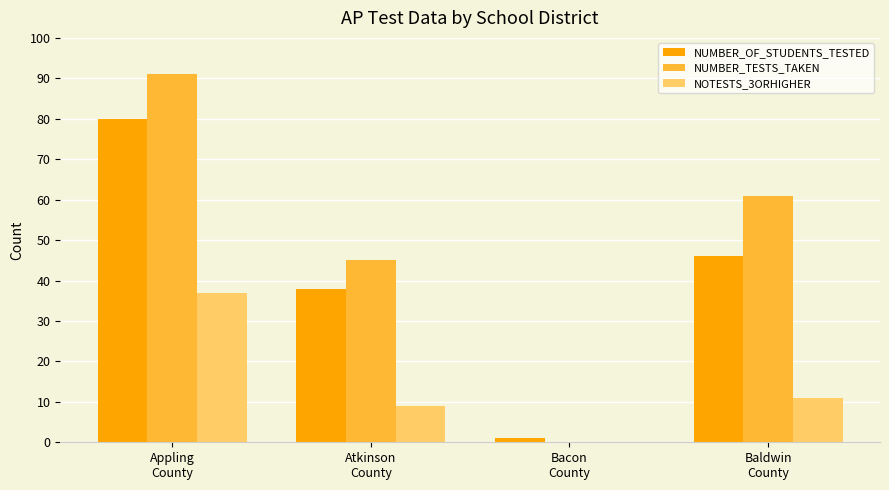

What is the average value of the NUMBER_TESTS_TAKEN series?

49